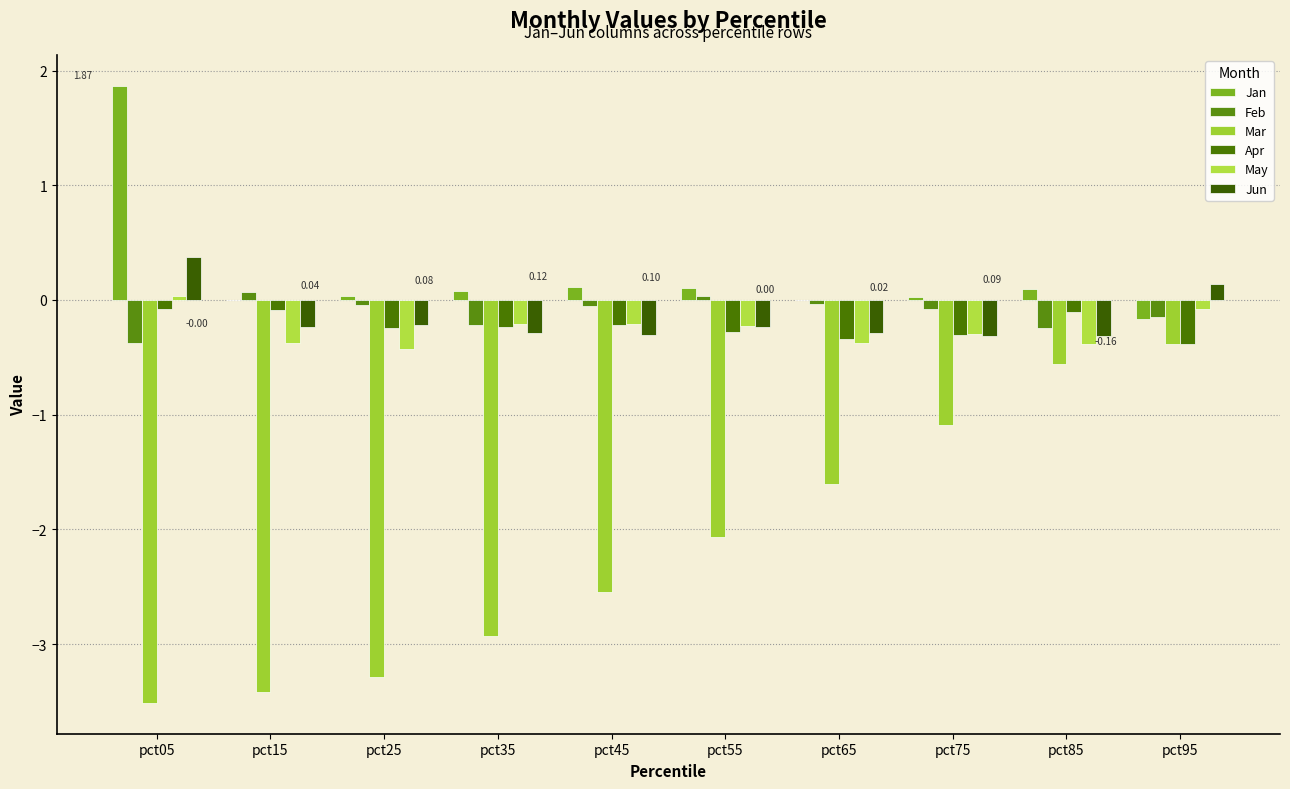

The value of Mar at pct35 is -2.9. True or false?

True